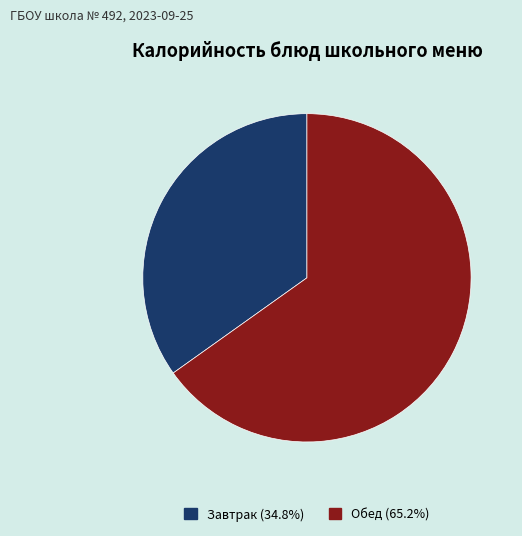

Is there any slice that represents more than half of the pie?

Yes